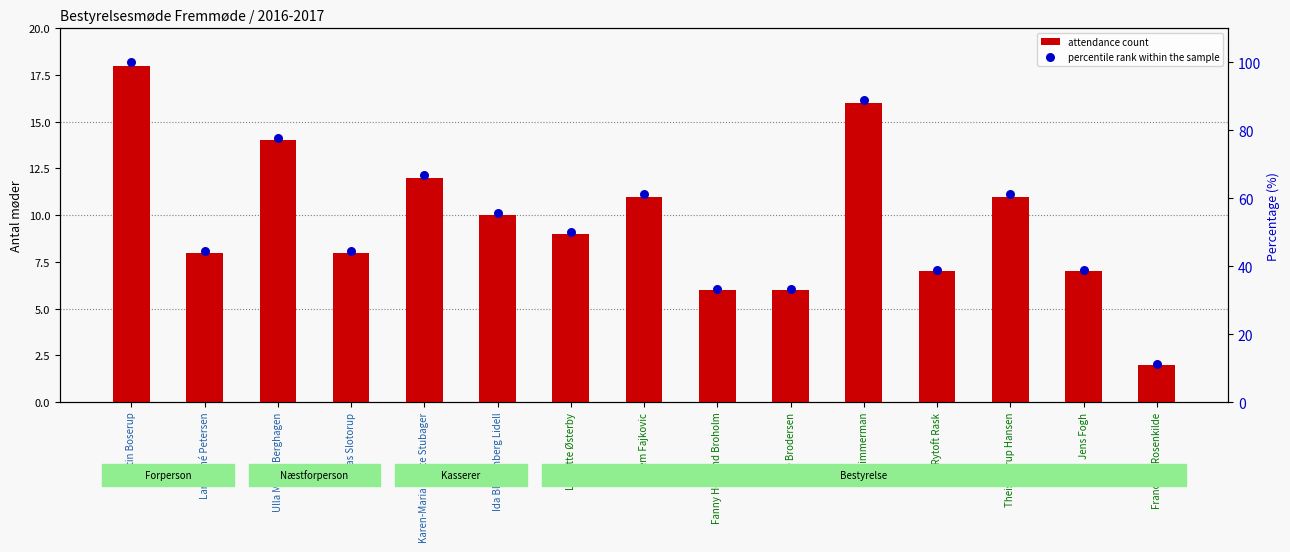

Which series contains the highest Y value?

percentile rank within the sample